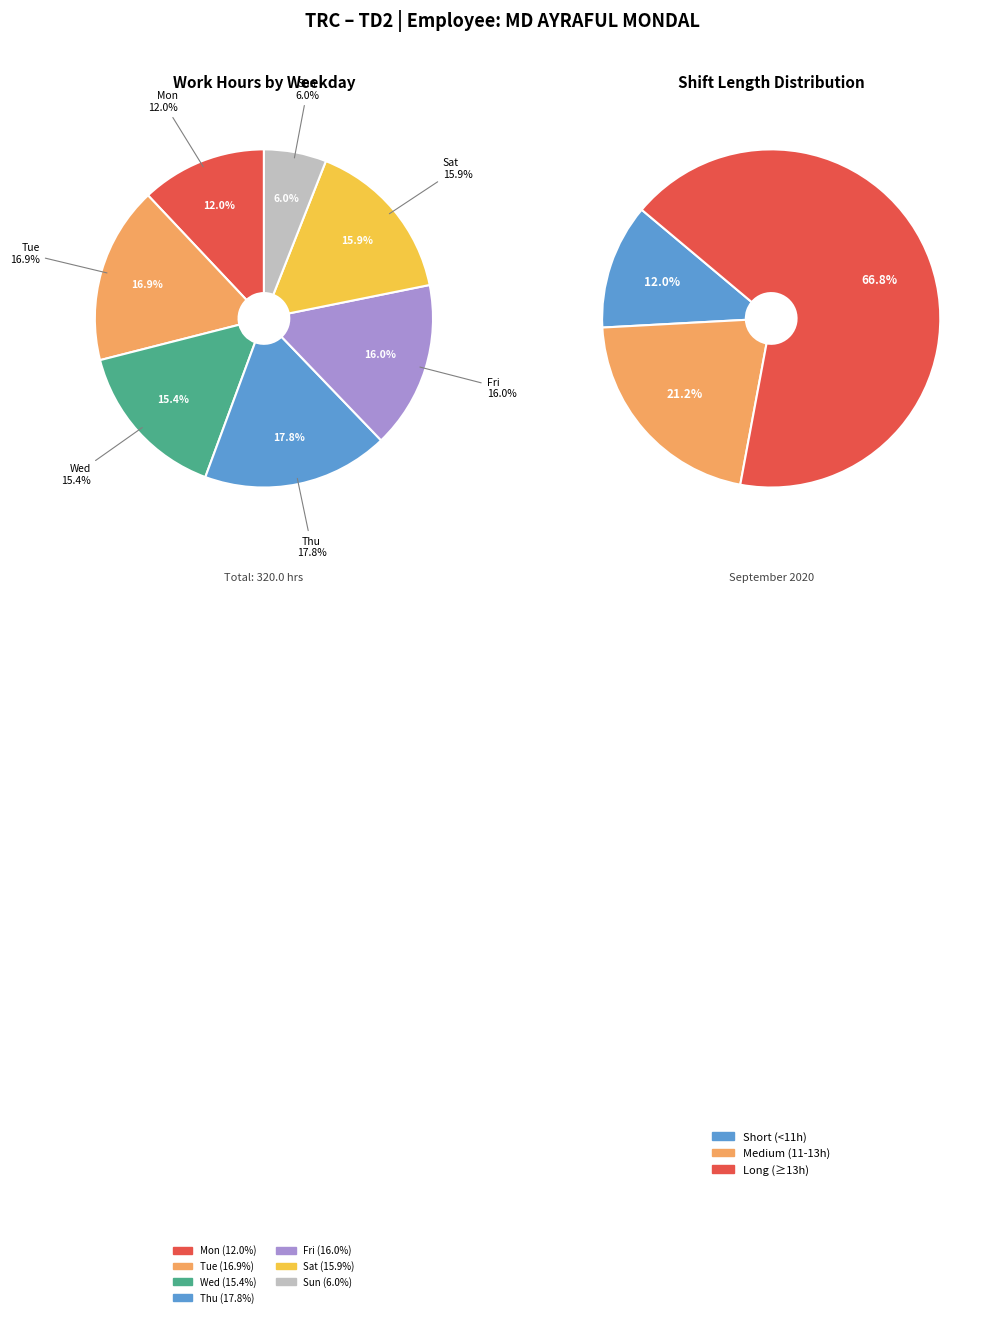

Does Day 7 represent more than half of the total?

No